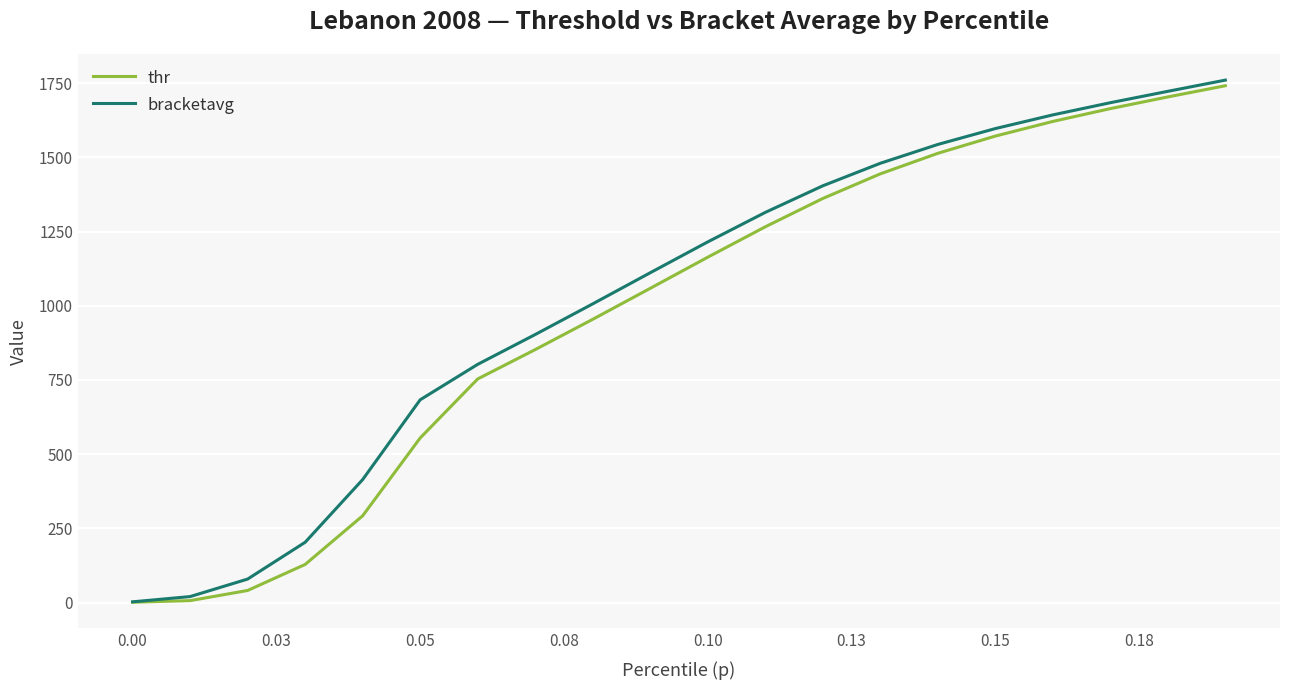

Which series has the largest total across all categories?

bracketavg